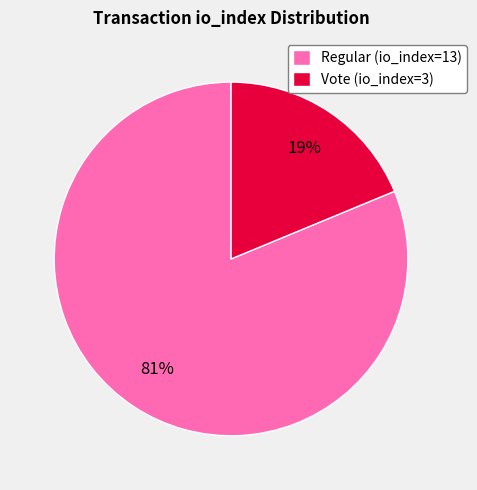

Which has a higher value, Vote (io_index=3) or Regular (io_index=13)?

Regular (io_index=13)